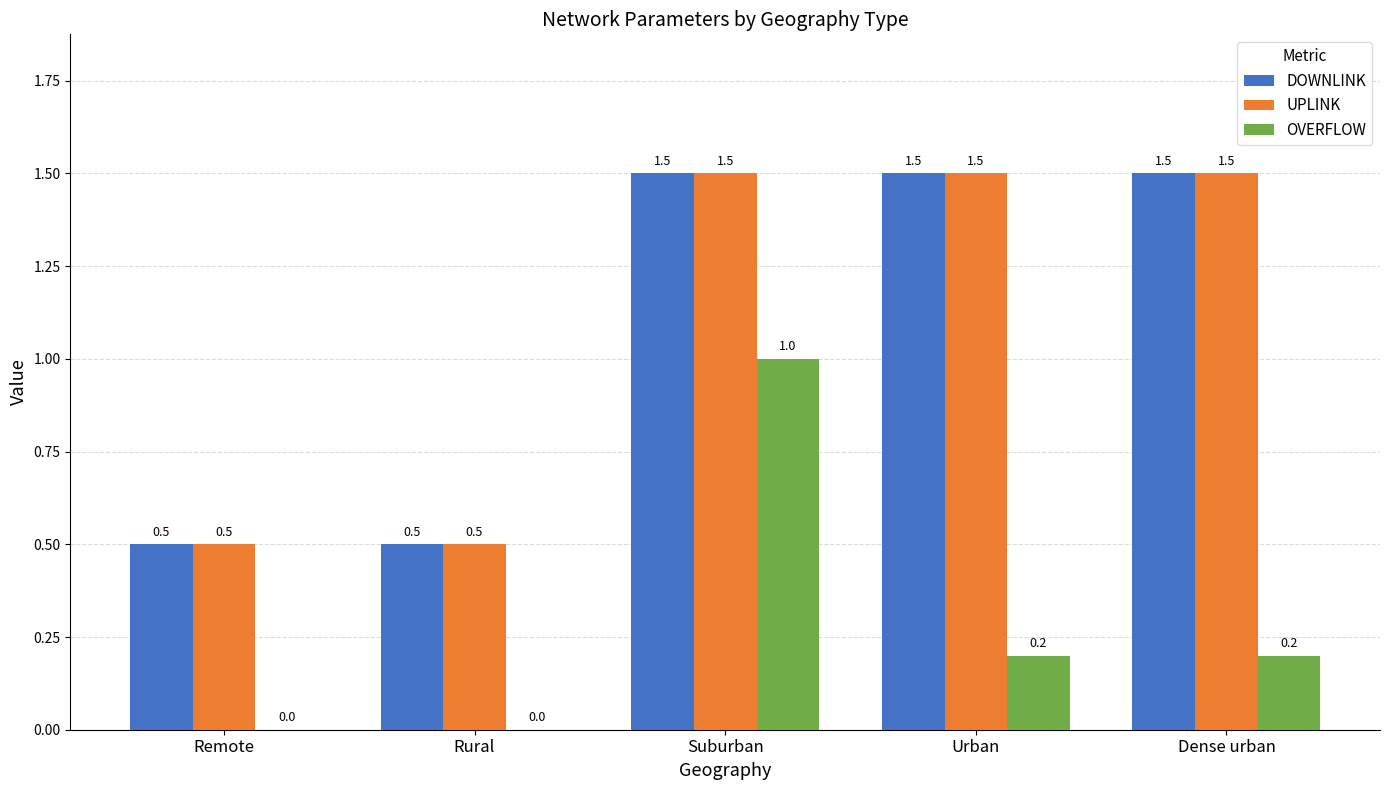

How many values in the UPLINK series exceed 1?

3